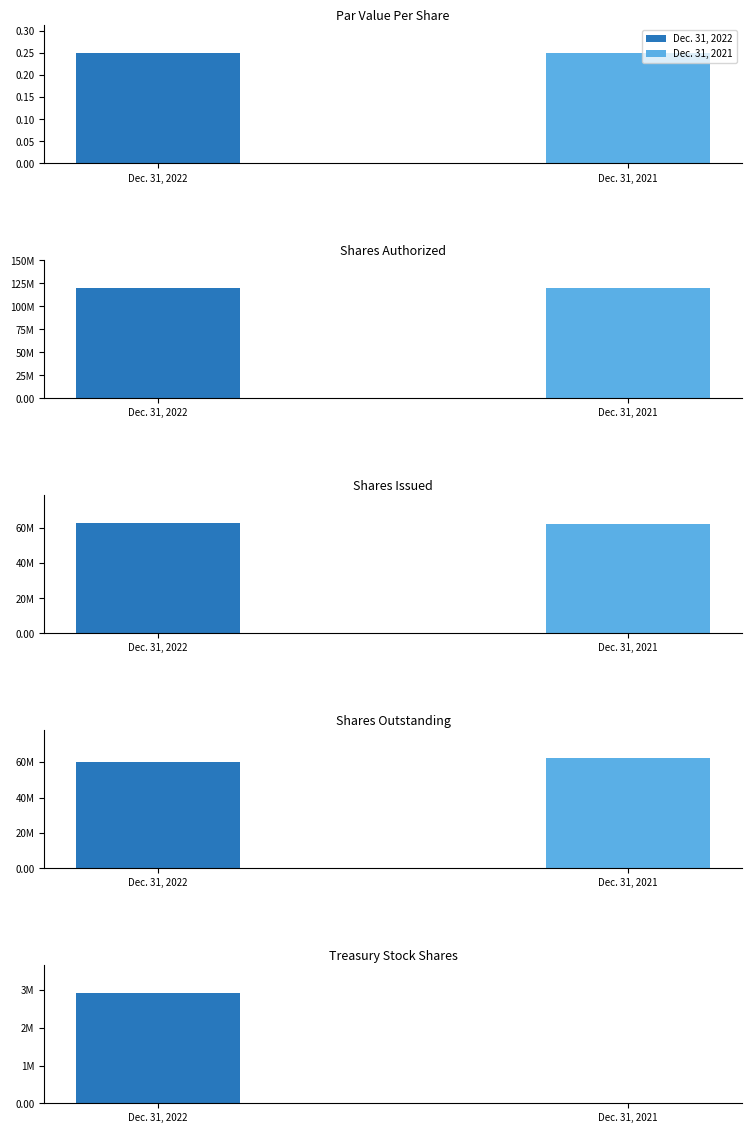

Rank the series by their maximum value, from highest to lowest.

Dec. 31, 2022, Dec. 31, 2021